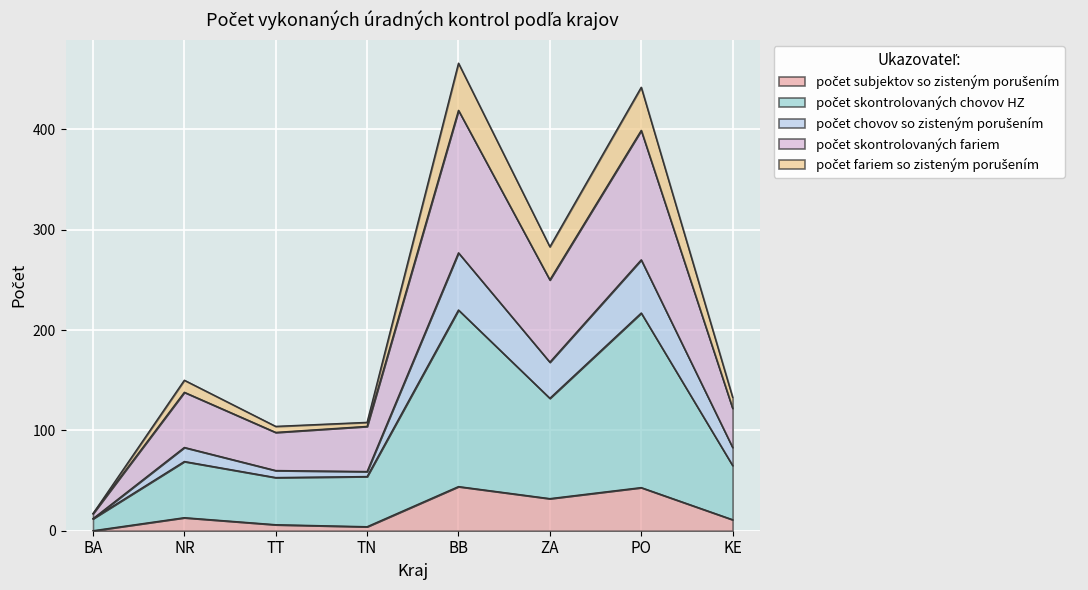

At how many categories does at least one series exceed 312?

2